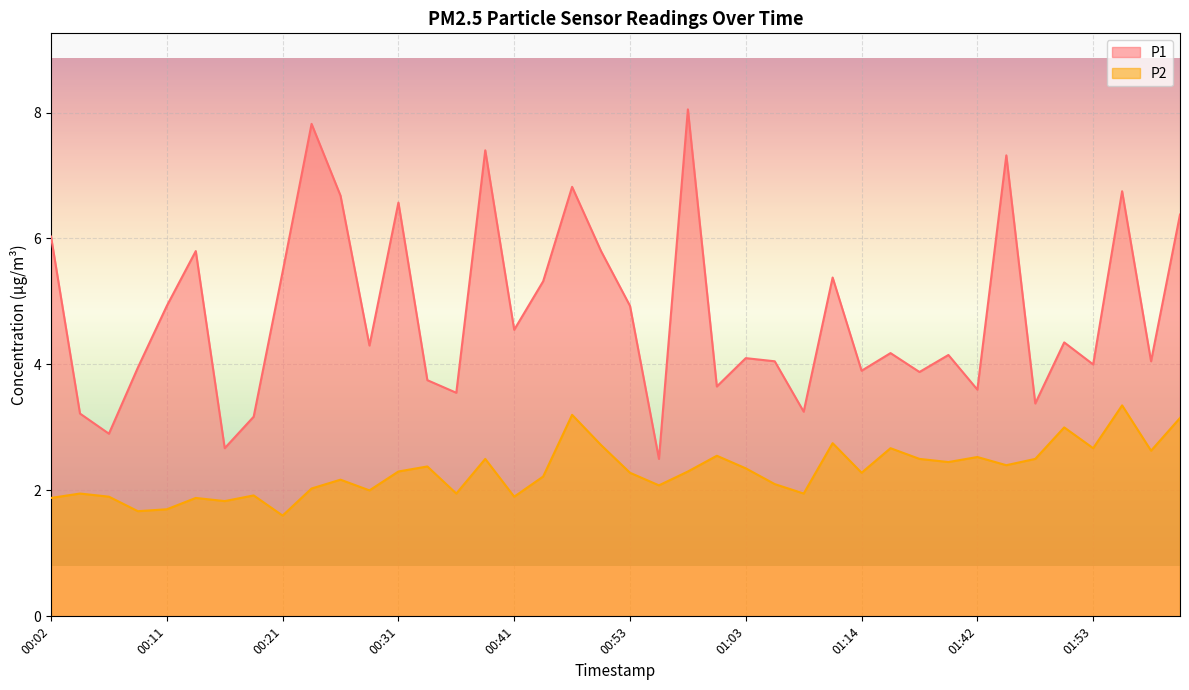

At which category does P1 reach its first local valley?

00:06